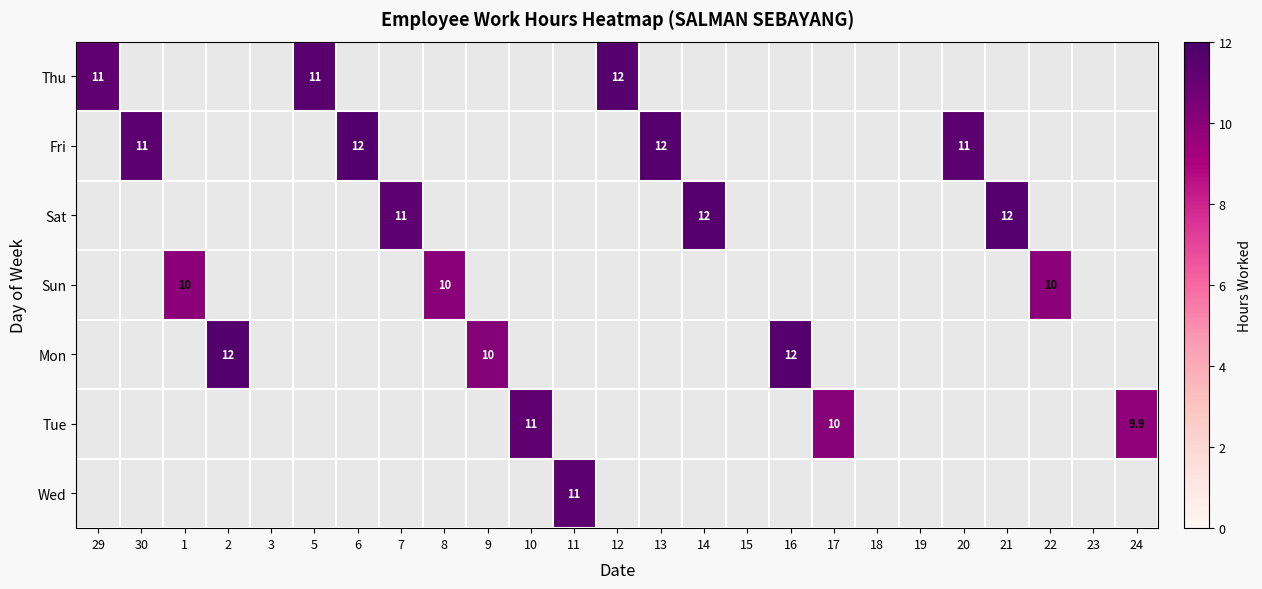

Which has a higher value, 12 or 19?

12